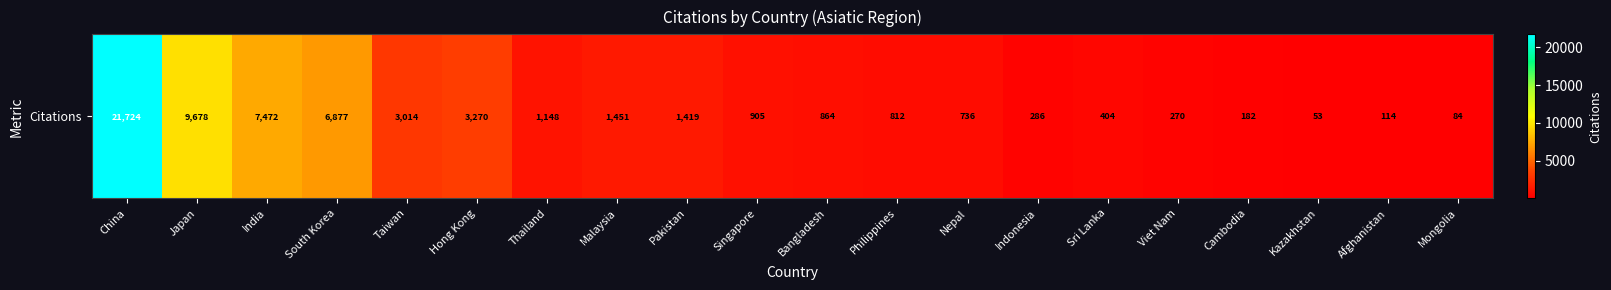

At which label does the data first exceed 905?

China